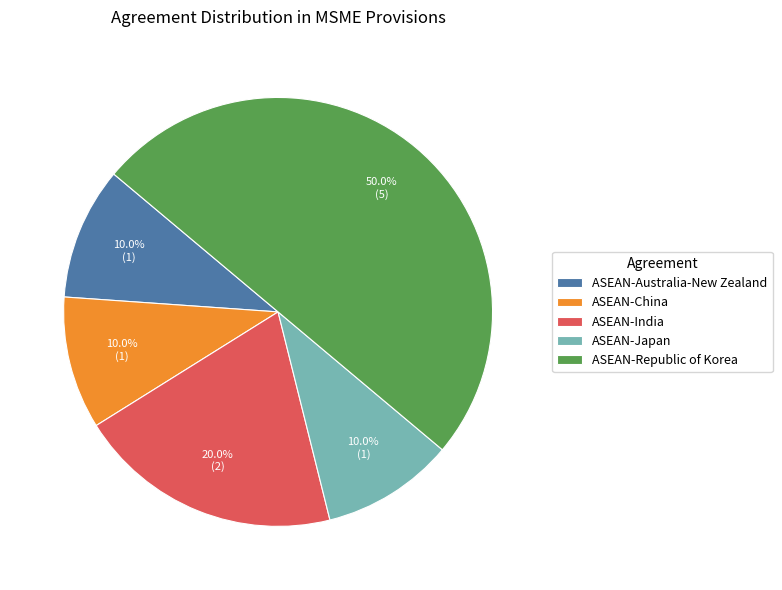

True or false: ASEAN-Australia-New Zealand accounts for 22% of the total.

False